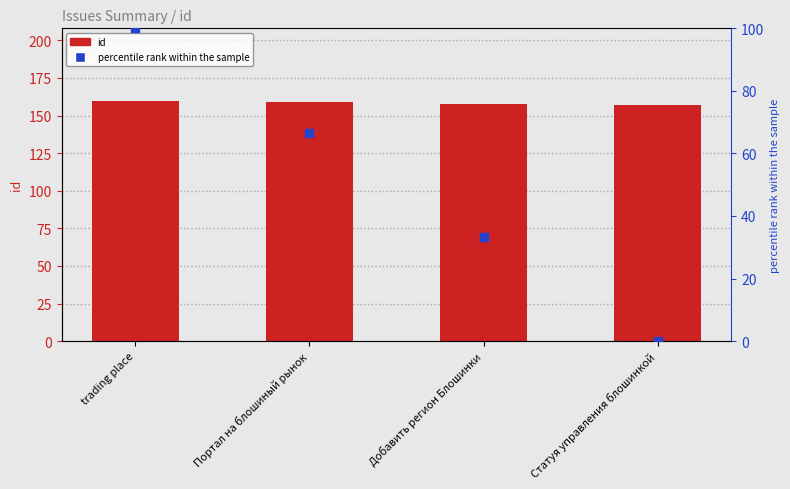

Which series has the largest Y range (max minus min)?

percentile rank within the sample